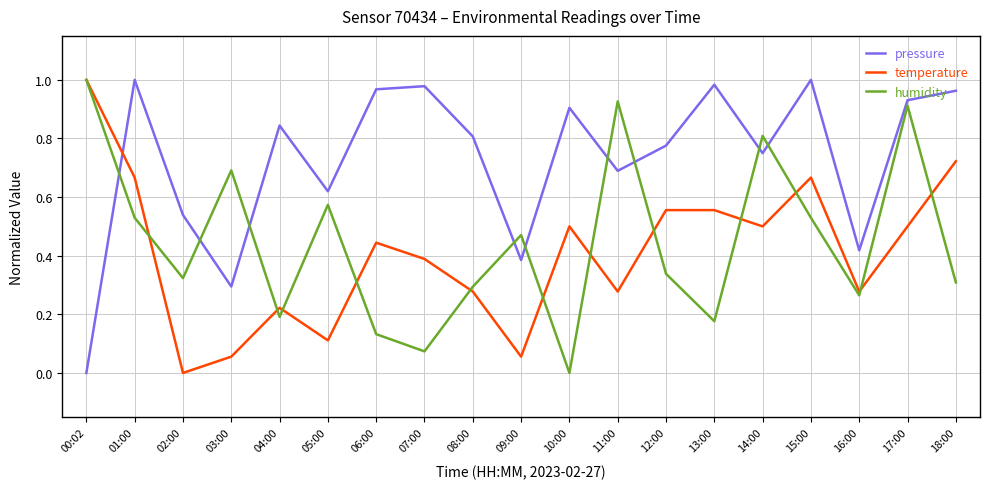

At 11:00, list the series in order from largest to smallest.

humidity, pressure, temperature